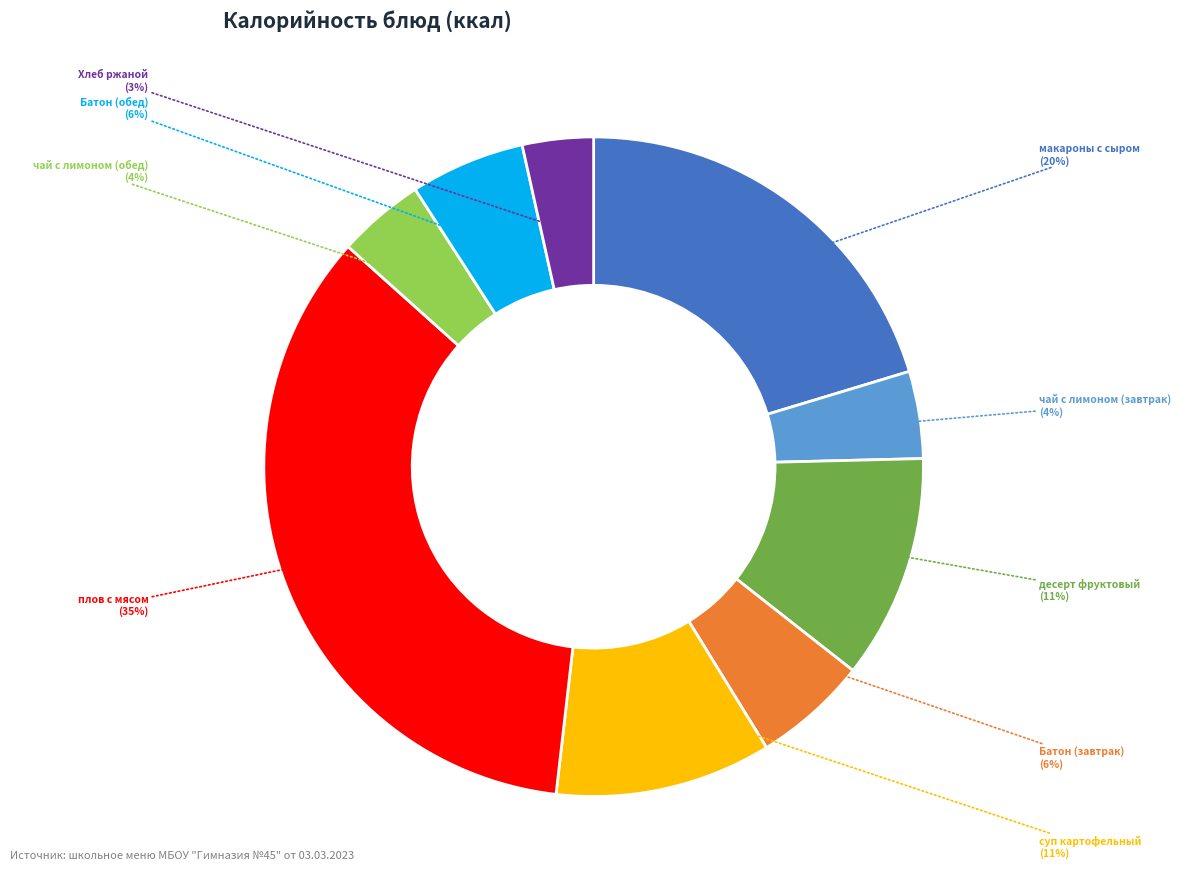

True or false: чай с лимоном (завтрак) accounts for 4% of the total.

True